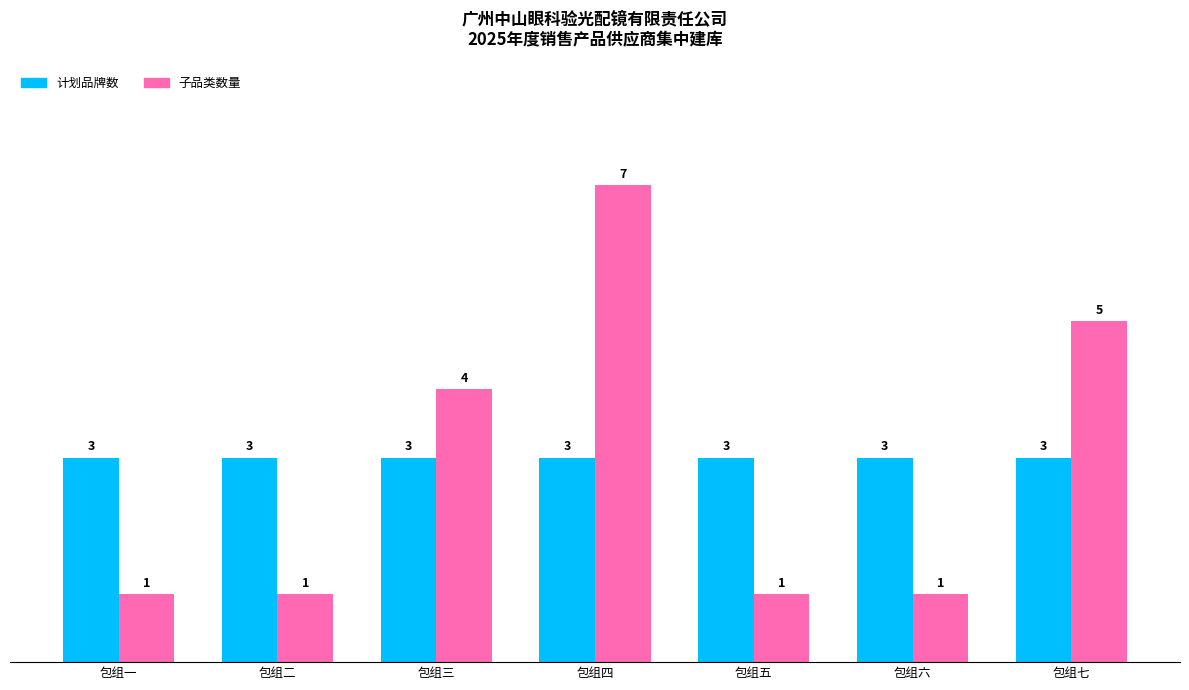

Between 包组二 and 包组四, which series saw the biggest shift?

子品类数量